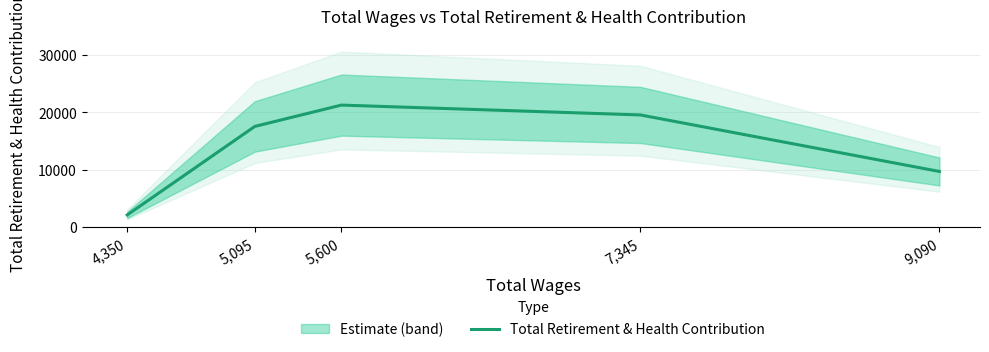

At which category does the data reach its first local peak?

5,600